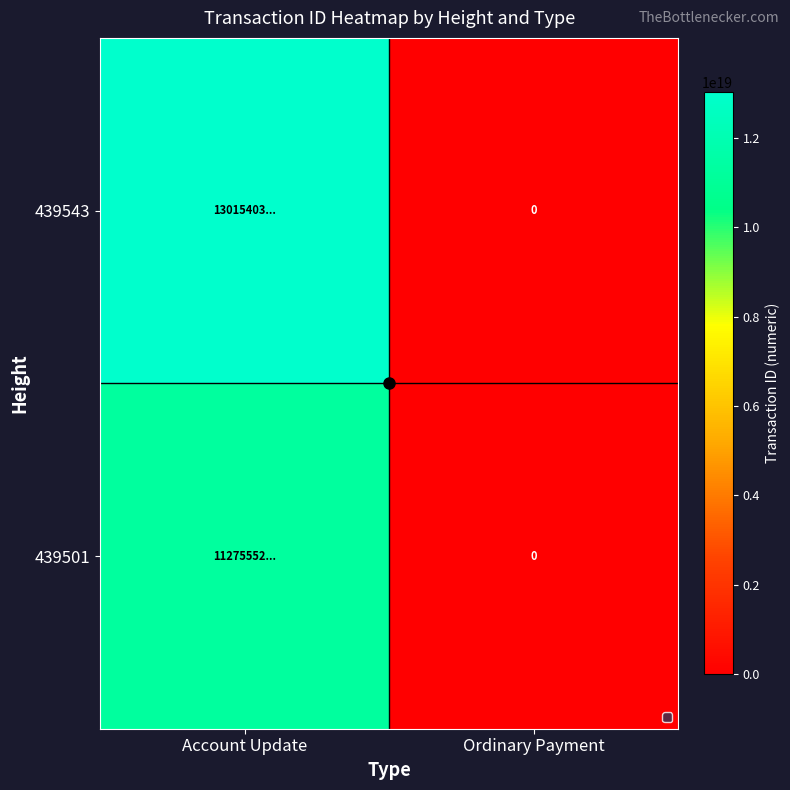

At which category does the chart reach its minimum across all series?

Ordinary Payment